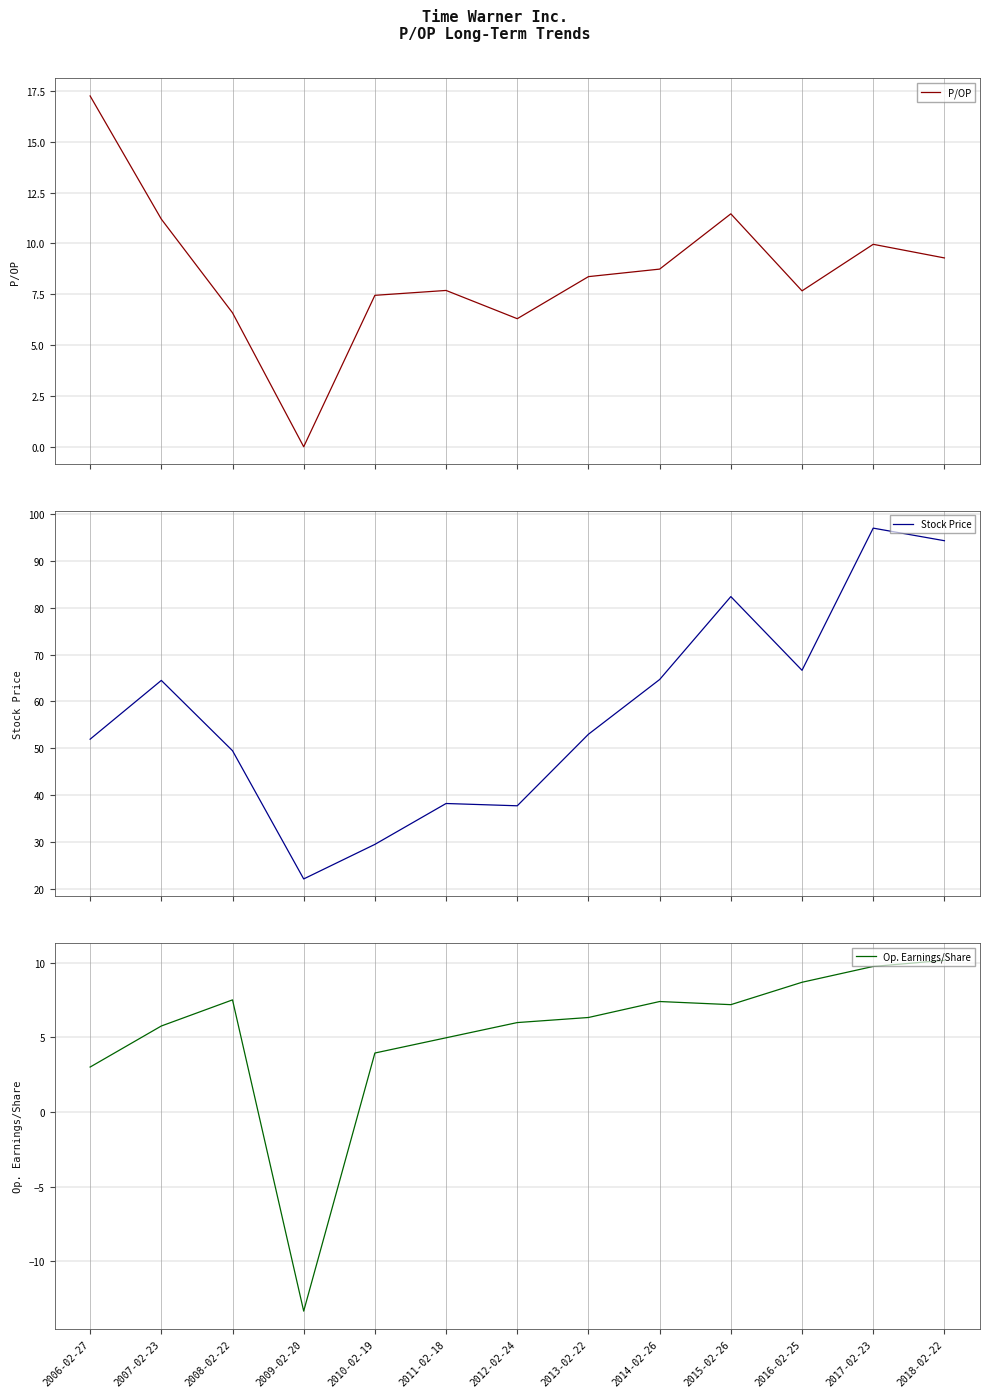

What is the label of the 12th point from the left?

2017-02-23